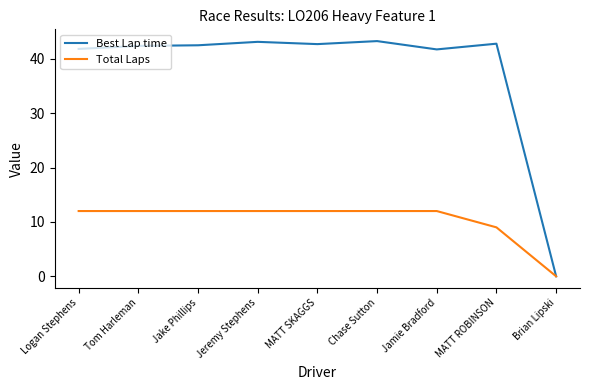

At Jeremy Stephens, list the series in order from largest to smallest.

Best Lap time, Total Laps